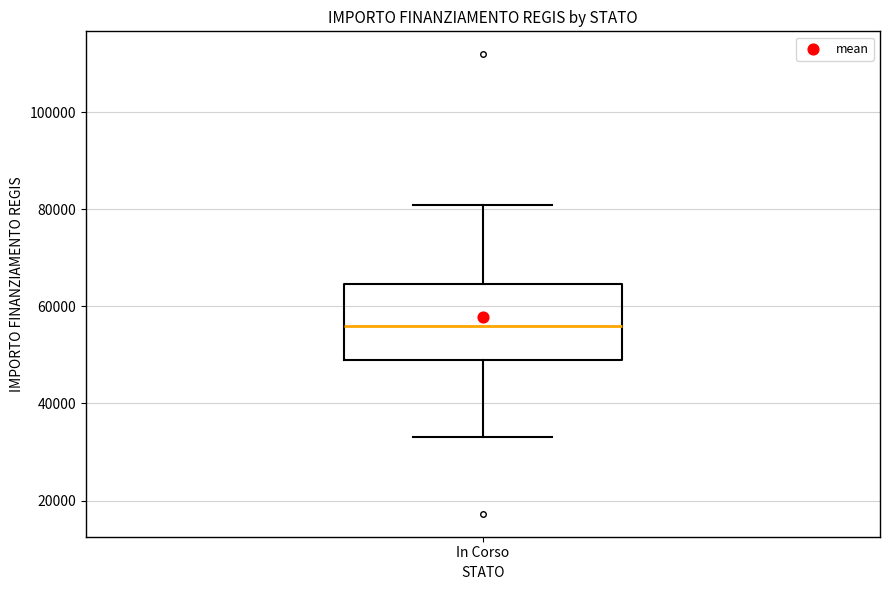

Transcribe this box plot: give where the median line is, the range the box spans, and where the two whiskers end, as read against the y-axis. The values are not printed on the chart, so give them approximately, as read against the axis.

median 56000, box 50000 to 64000, whiskers 32000 to 80000